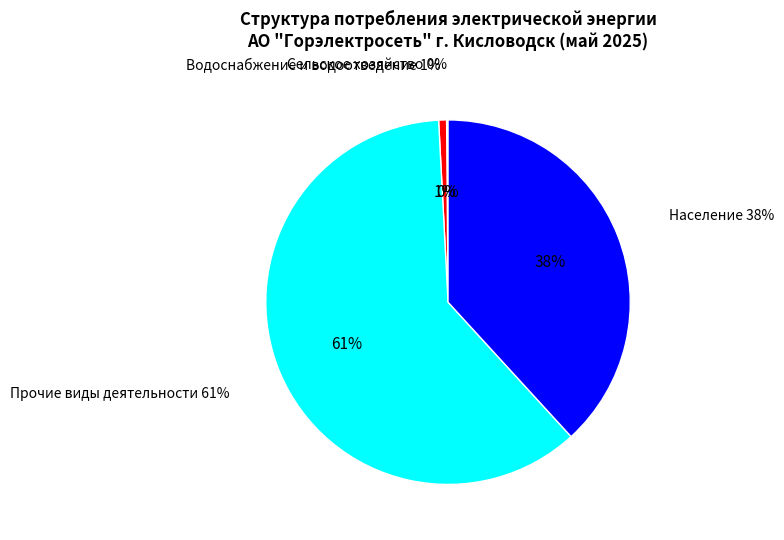

Is it true that Сельское хозяйство is 7% of the pie?

False